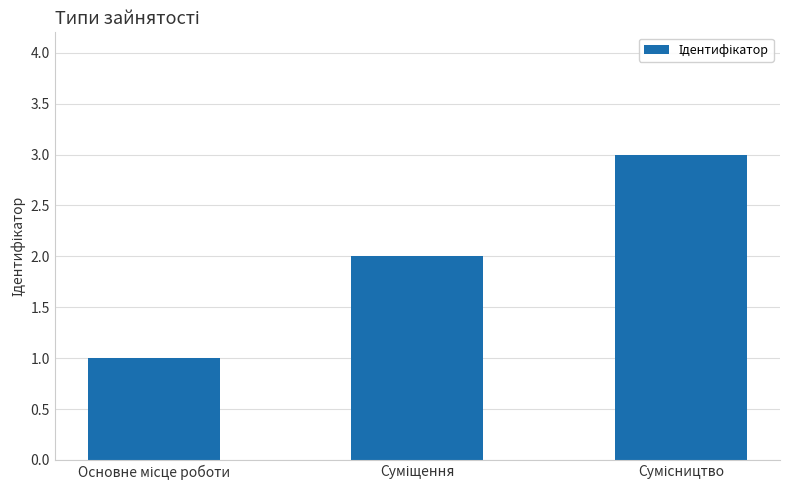

What is the minimum value shown in the chart?

1